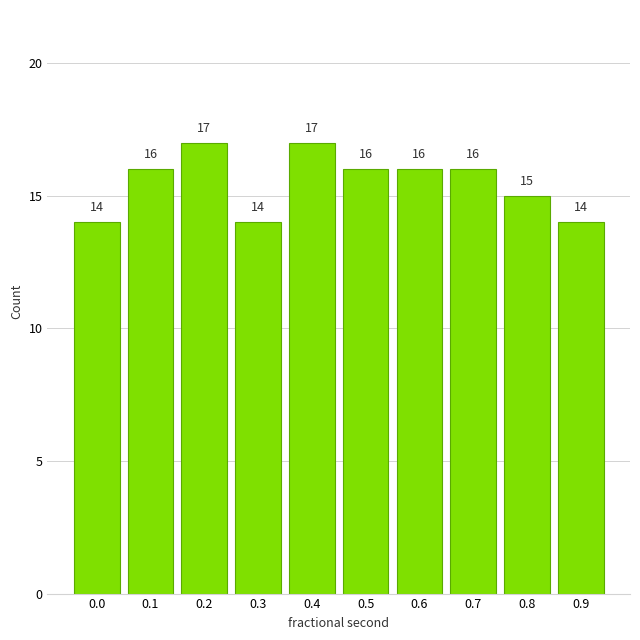

Reading left to right, what are all the values shown in this chart?

14	16	17	14	17	16	16	16	15	14